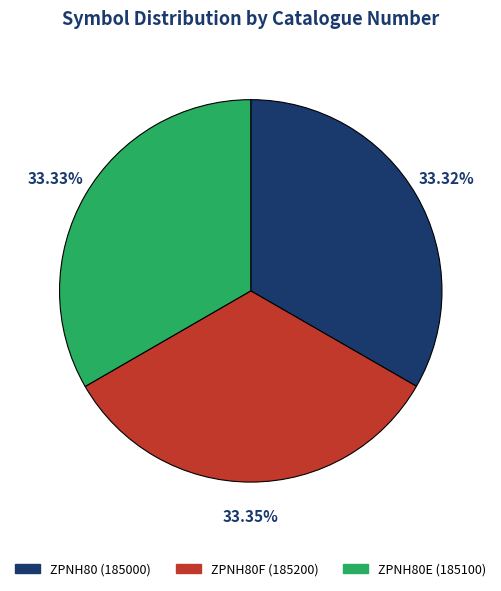

Is there a majority slice in this chart?

No